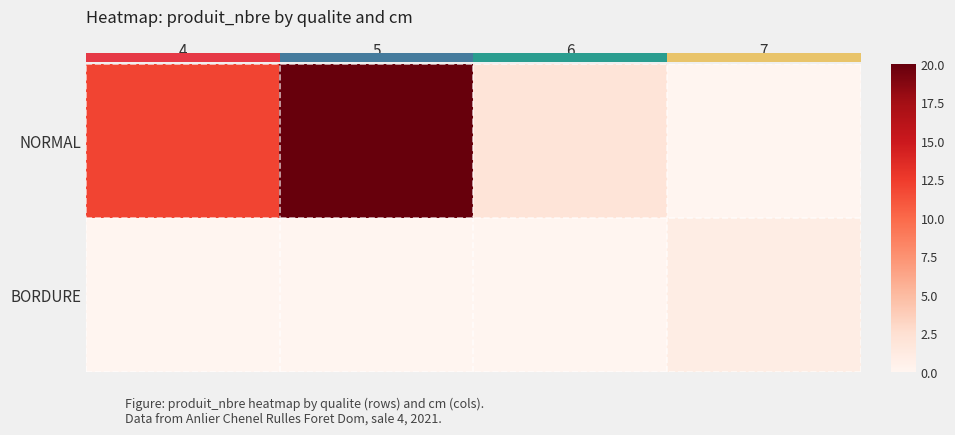

Reading right to left, extract all data points from this chart.

NORMAL: 7=0	6=2	5=20	4=12
BORDURE: 7=1	6=0	5=0	4=0